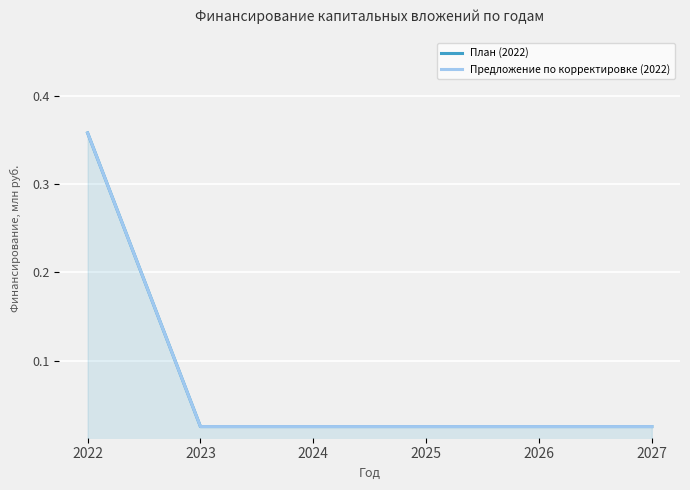

True or false: Предложение по корректировке (2022) and План (2022) cross at least once.

False